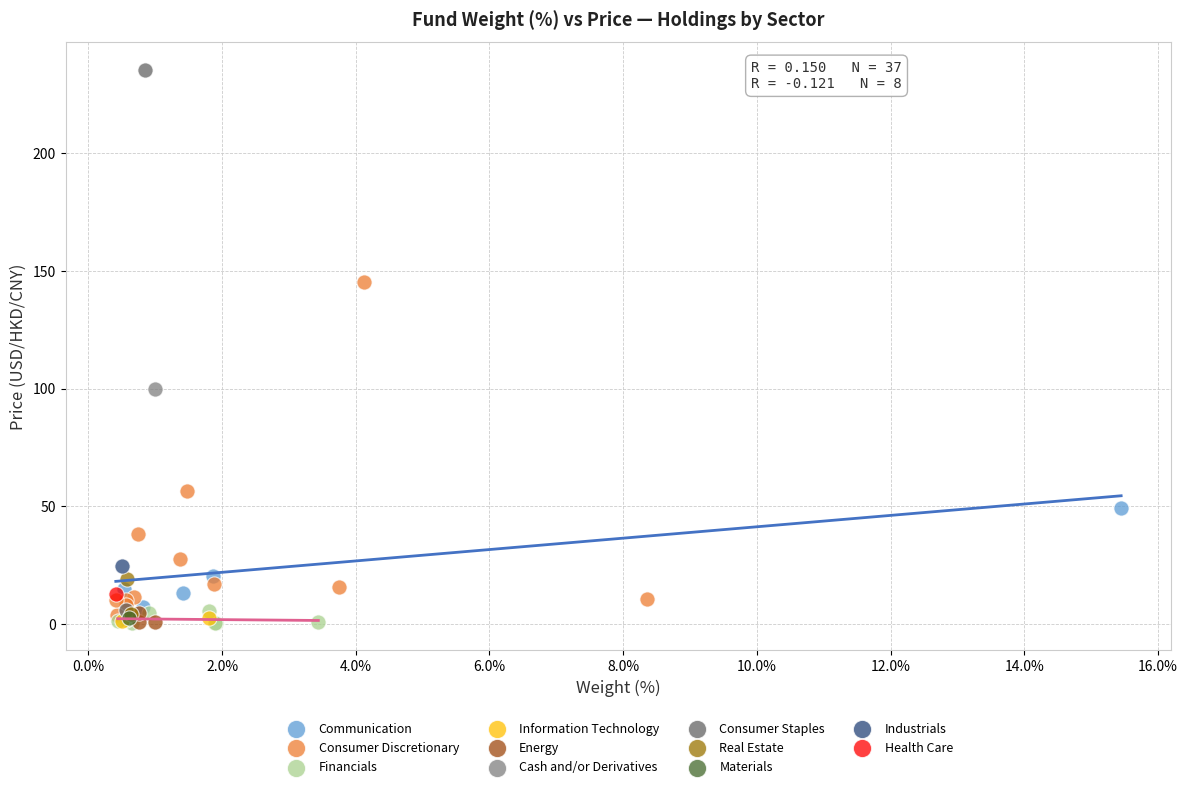

What are all the series names shown in the legend?

Communication, Consumer Discretionary, Financials, Information Technology, Energy, Cash and/or Derivatives, Consumer Staples, Real Estate, Materials, Industrials, Health Care